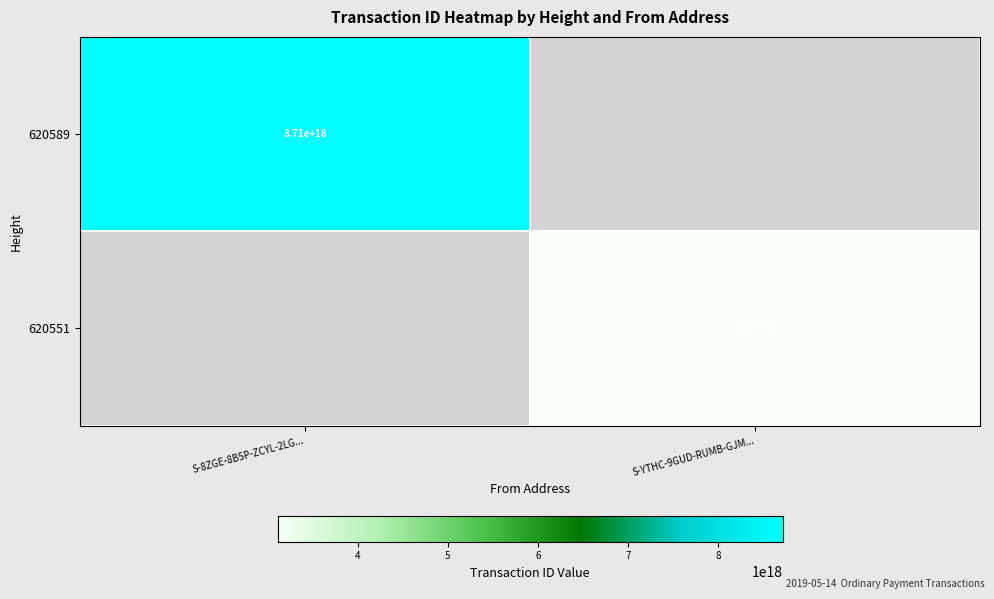

The 620551 series shows 3110000000000000000 at S-YTHC-9GUD-RUMB-GJM.... True or false?

True